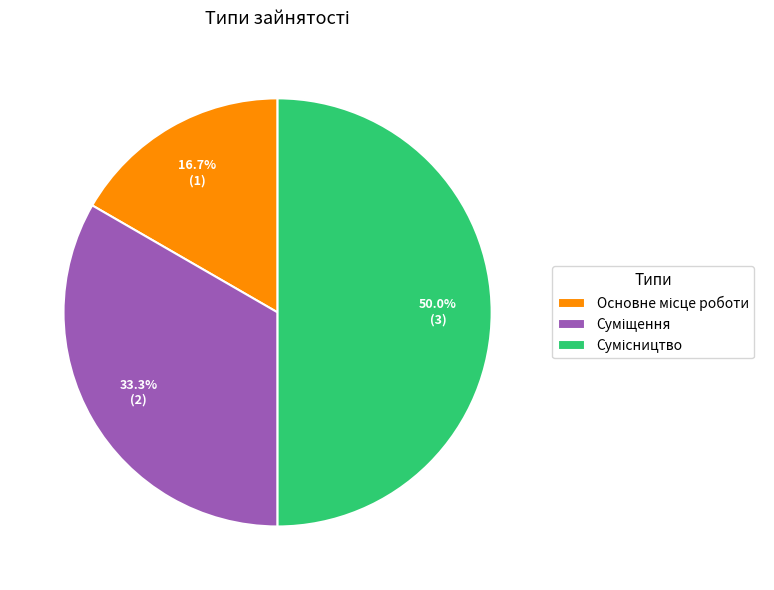

How many slices are in this pie chart?

3